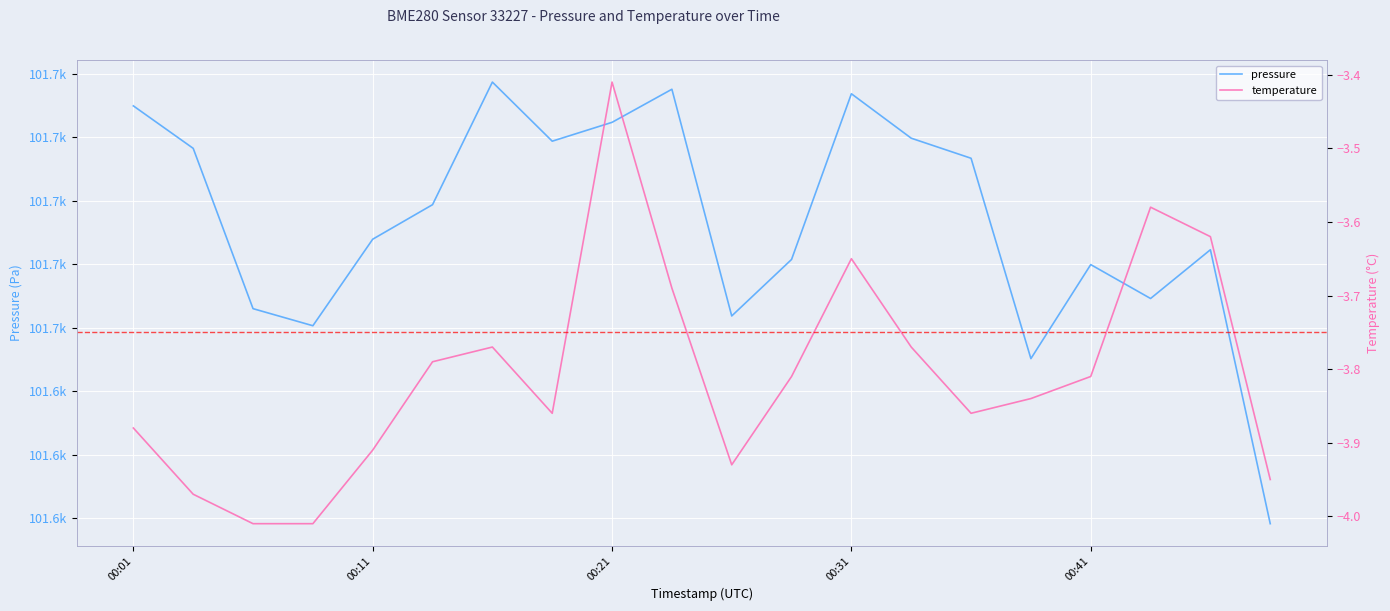

Which category has the lowest value in the pressure series?

2023-03-01T00:48:44